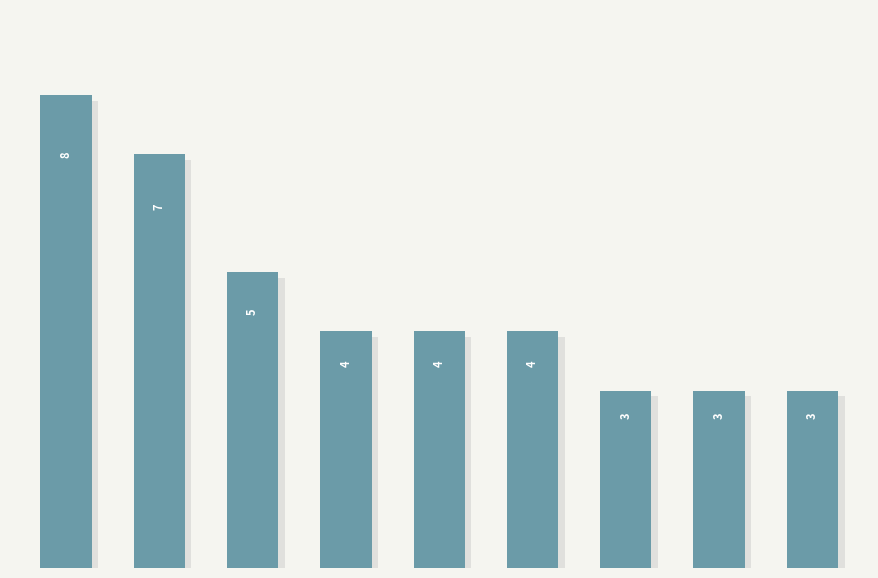

Does the chart contain any negative values?

No